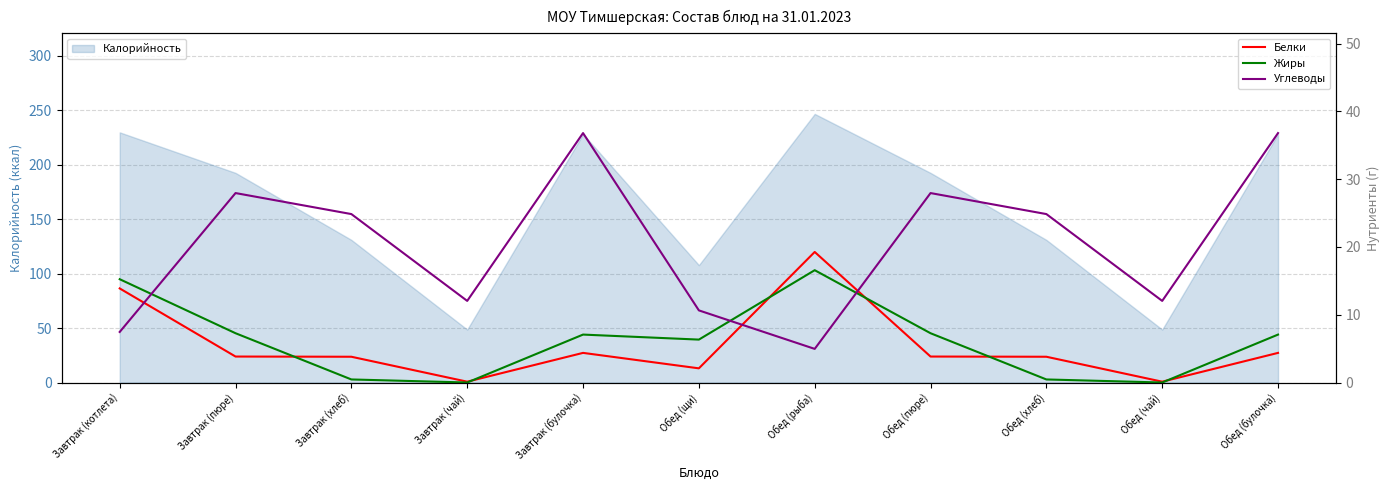

What is the label of the 10th point from the left?

Обед (чай)